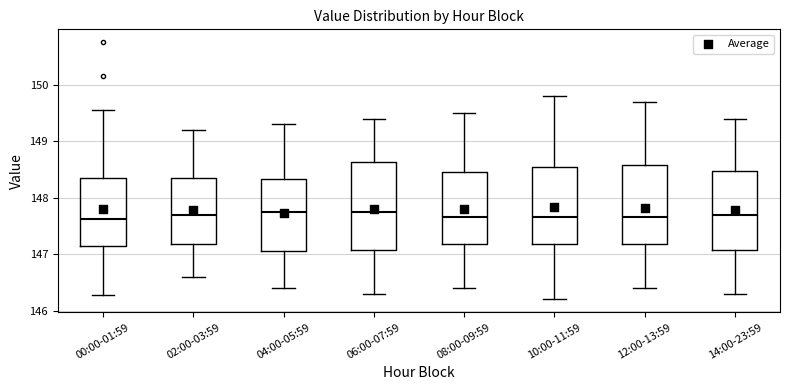

Which box is the tallest, from its lower edge to its upper edge?

06:00-07:59